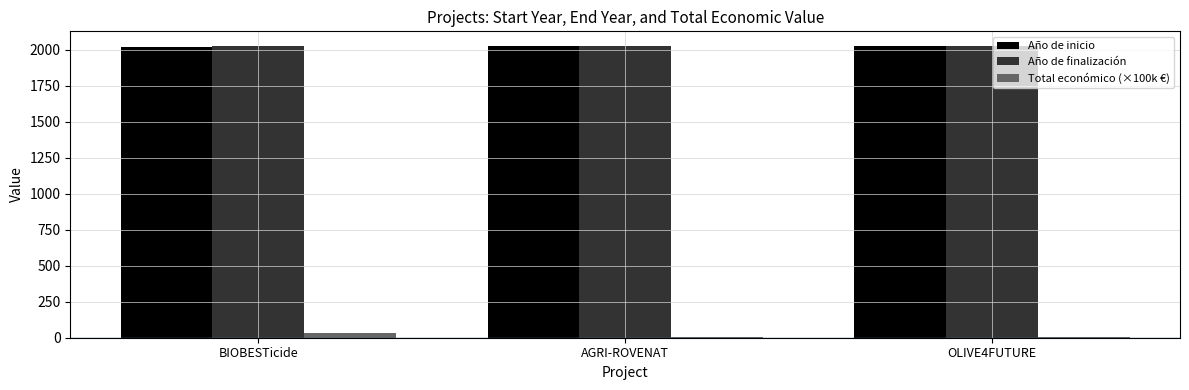

How many distinct data groups are displayed?

3